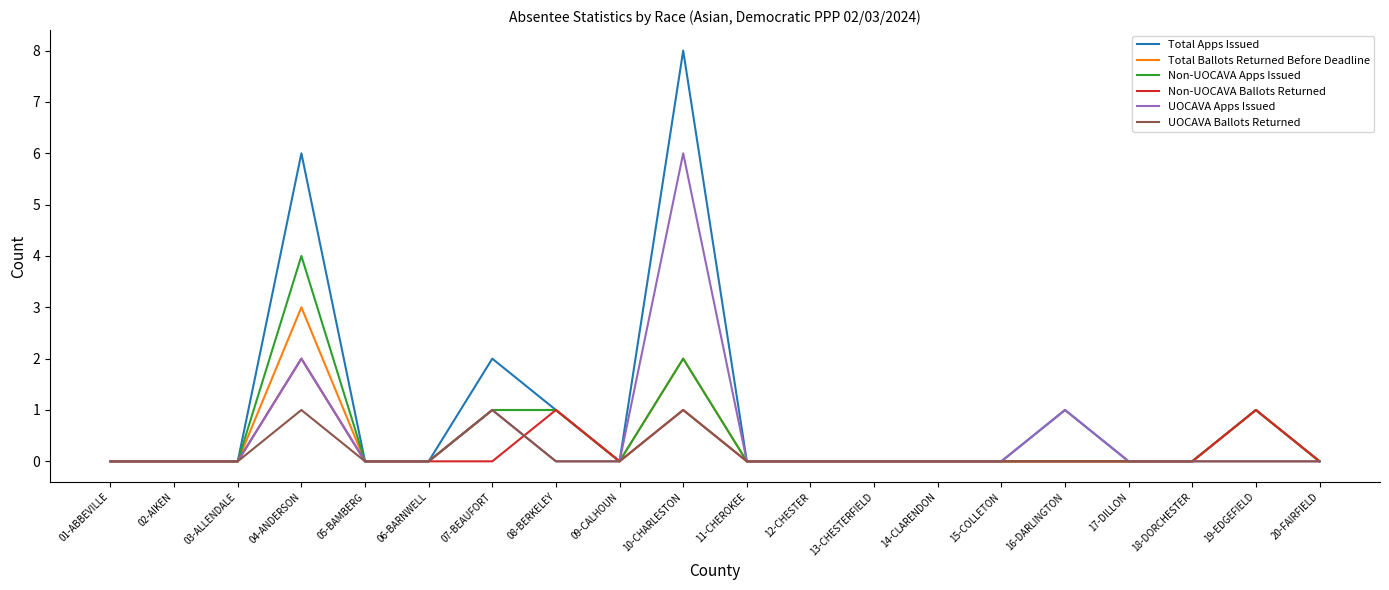

Is the value of Non-UOCAVA Apps Issued at 07-BEAUFORT greater than the value of UOCAVA Apps Issued at 13-CHESTERFIELD?

Yes